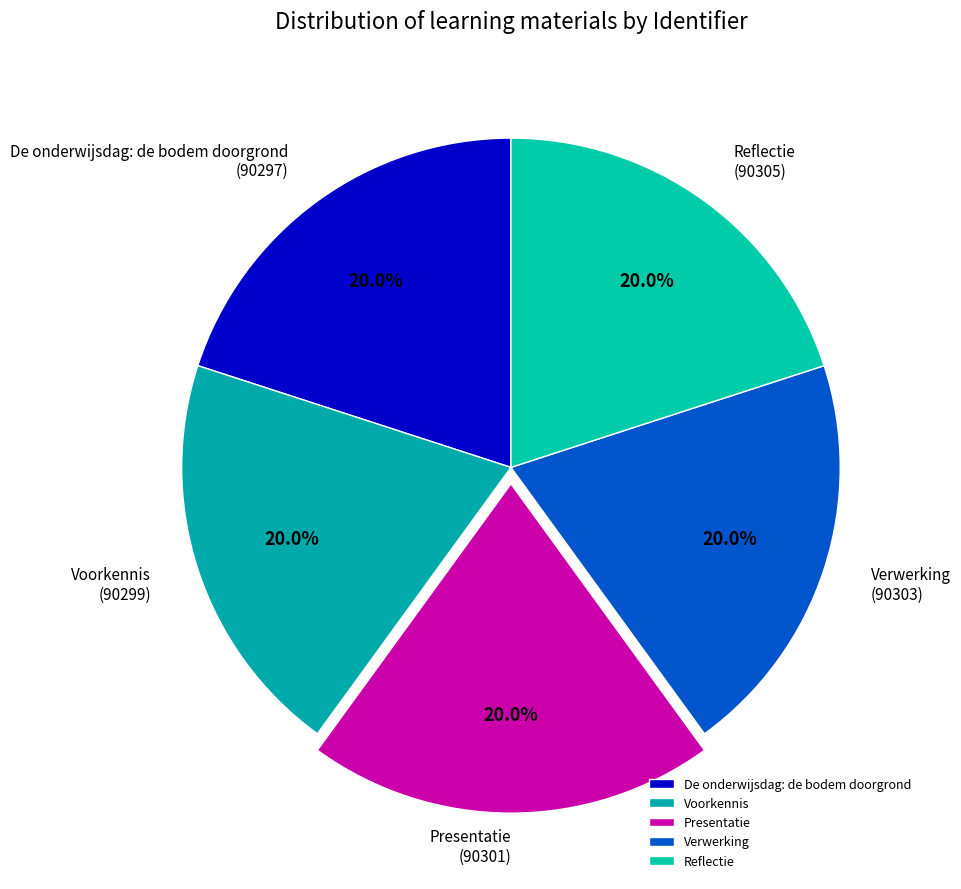

What is the ratio of the value at Verwerking to the value at Reflectie?

1.0